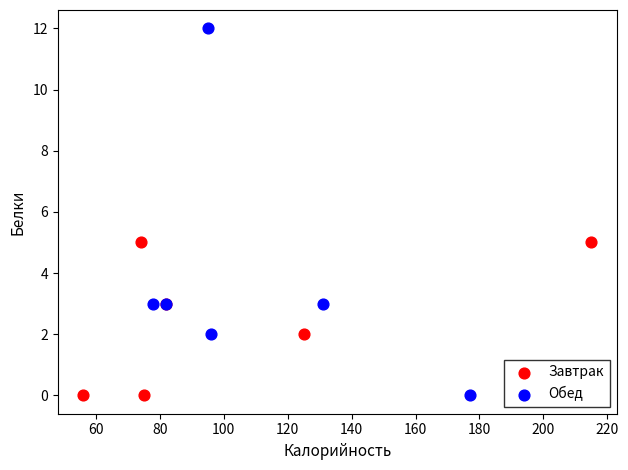

Which series has the widest spread of Y values?

Обед